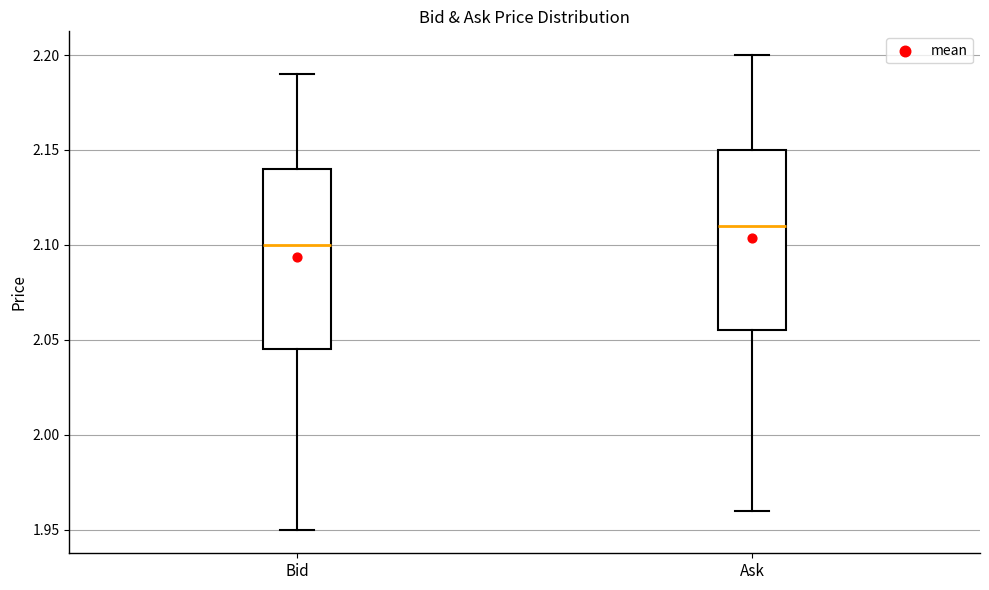

Where does the median line of the box for Bid sit on the y-axis? The values are not printed on the chart, so give them approximately, as read against the axis.

2.100